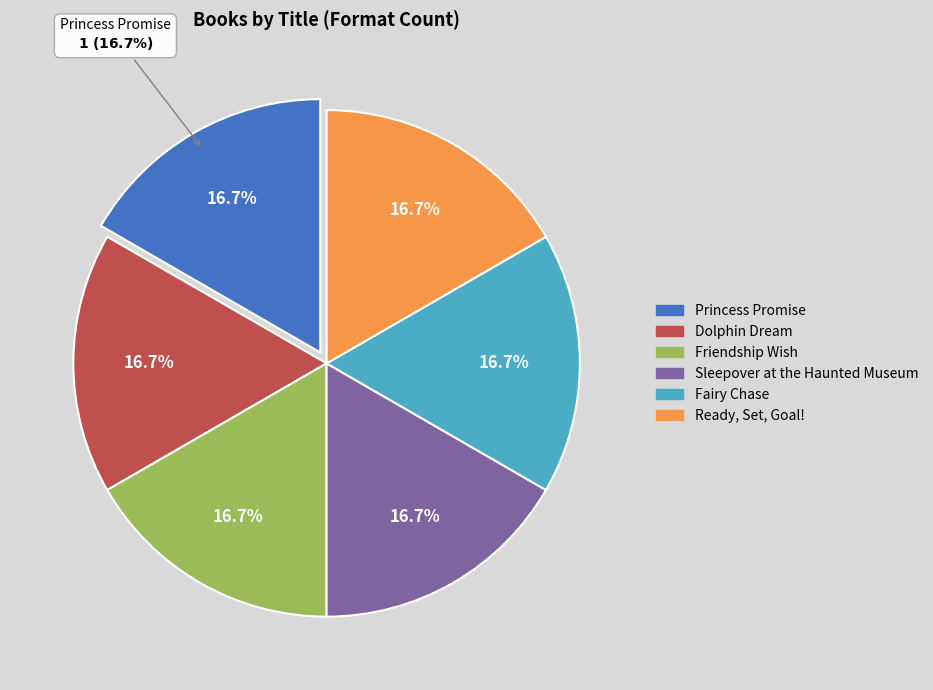

To the nearest percent, what is the average slice percentage?

17%